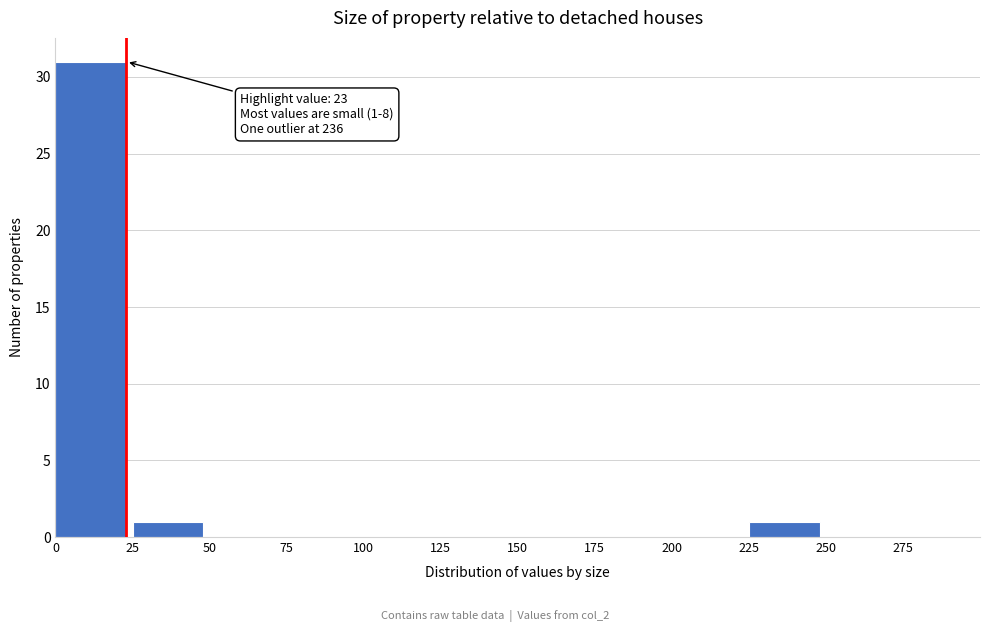

Over which range of the x-axis is the bar tallest?

0 to 25